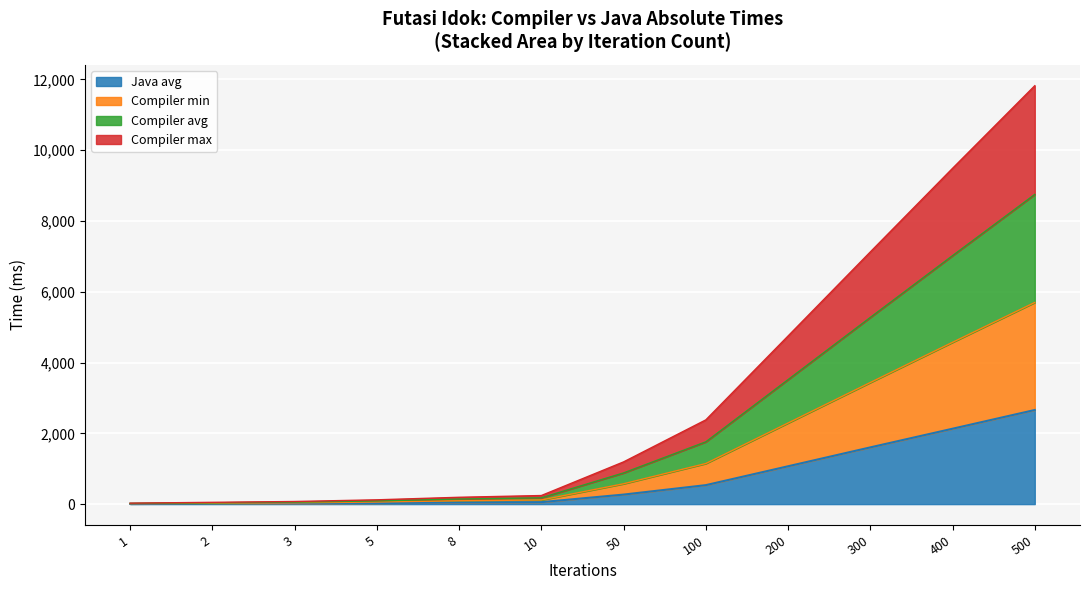

Is it true that Compiler min equals 33.2 at 2?

False